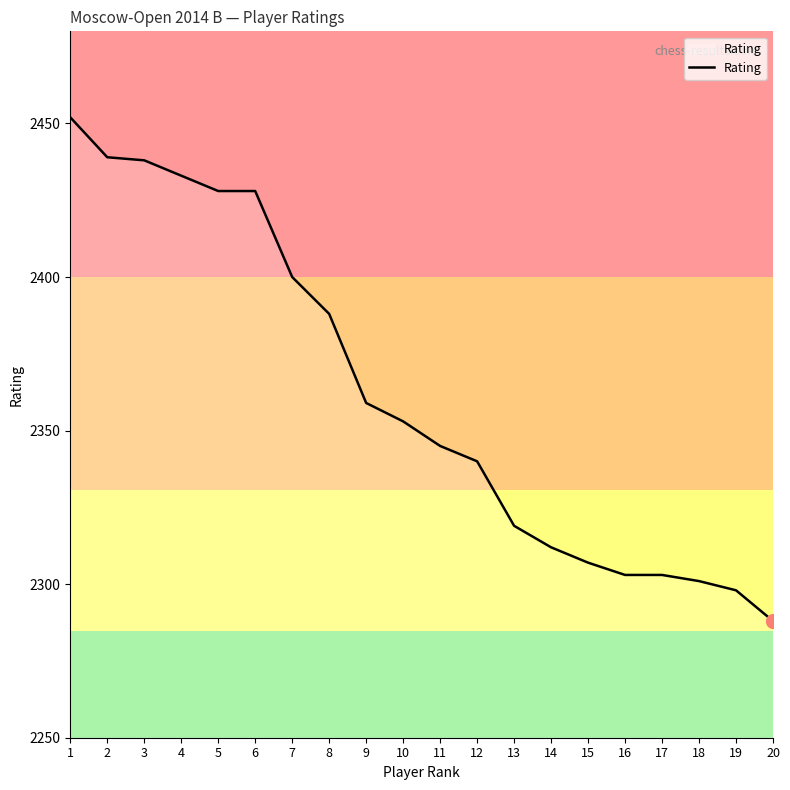

What is the difference between the maximum and minimum values?

164